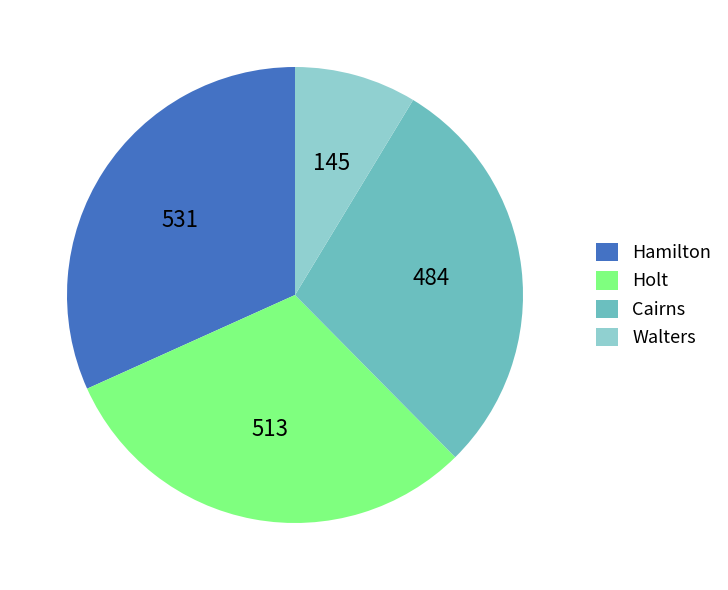

What is the ratio of the value at Hamilton to the value at Holt?

1.0